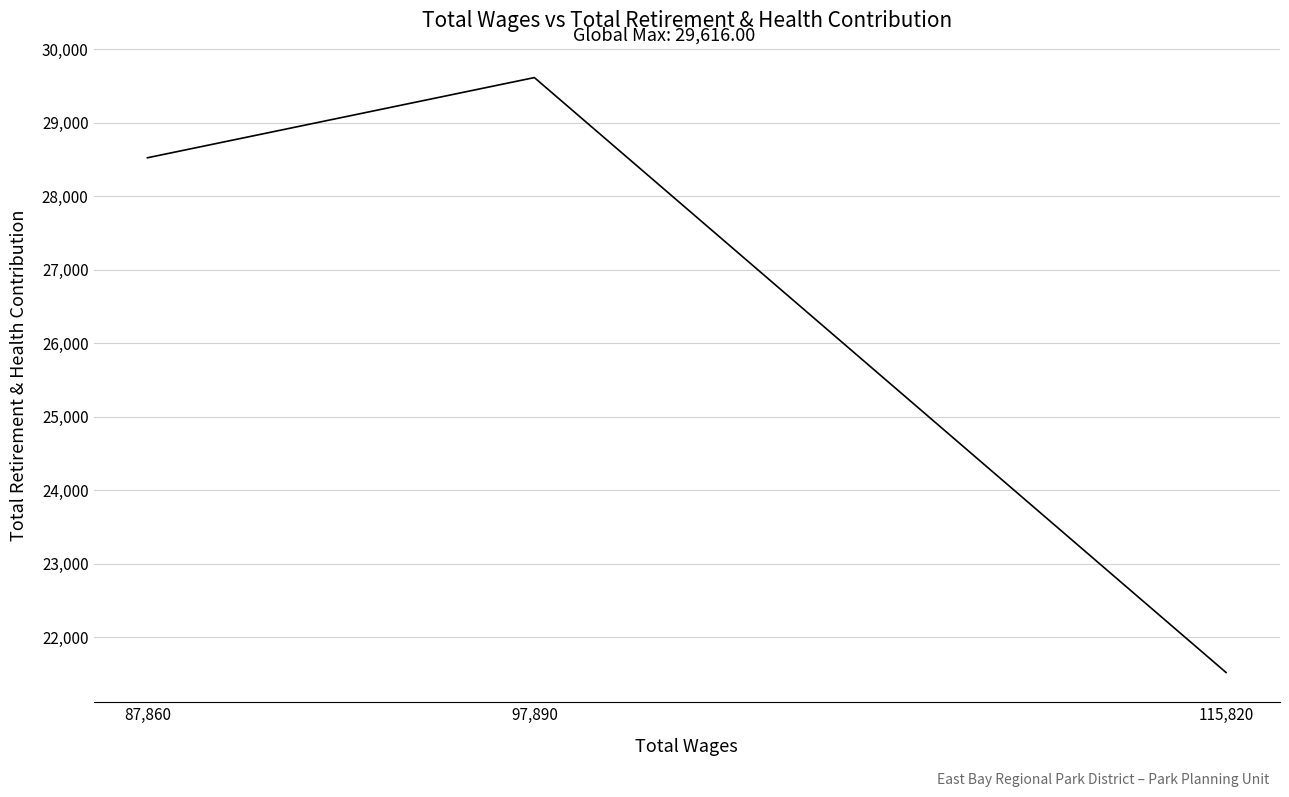

What is the difference between the second highest and minimum values?

7002